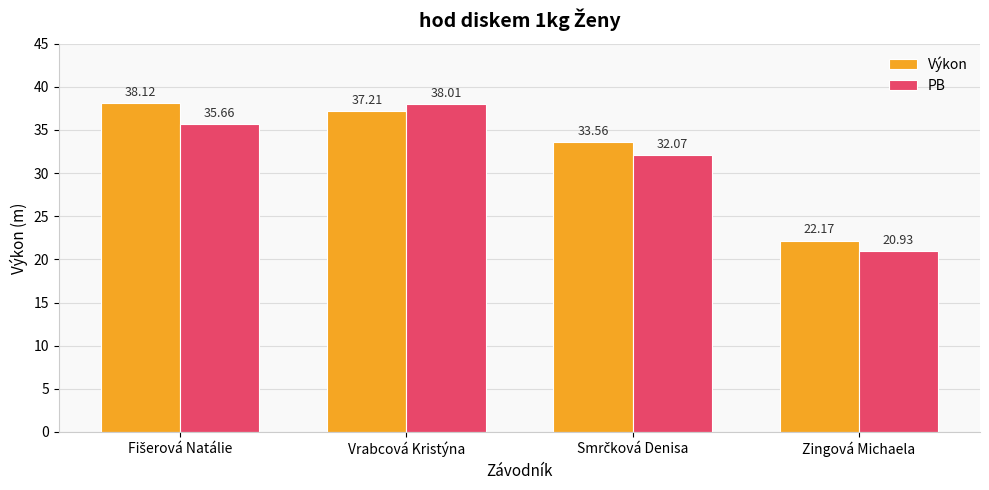

What is the spread (max minus min) of values at Vrabcová Kristýna?

0.8